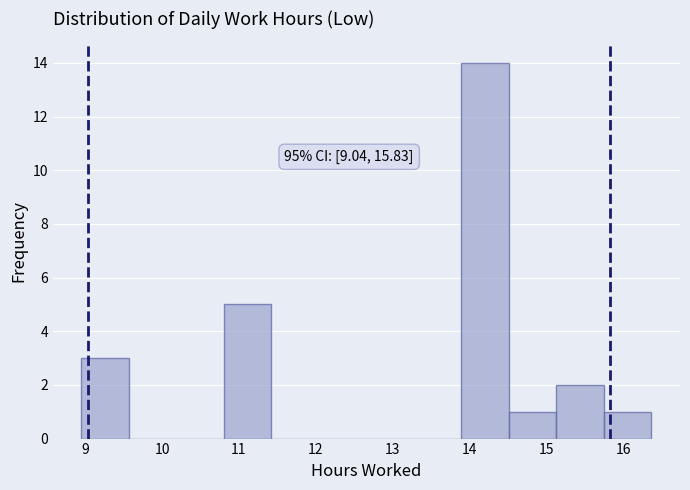

Over which range of the x-axis is the bar tallest?

13.9 to 14.5